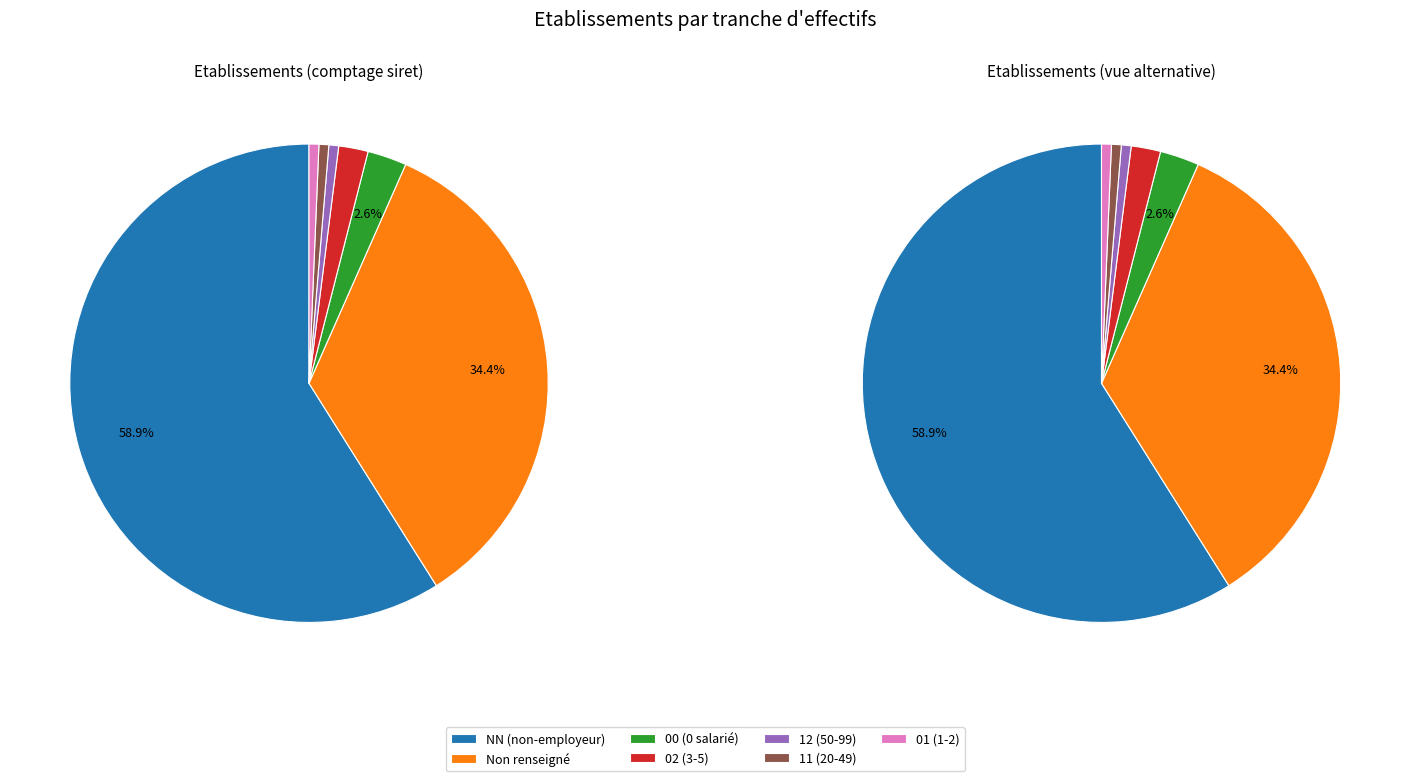

To the nearest percent, what portion does  represent?

34%